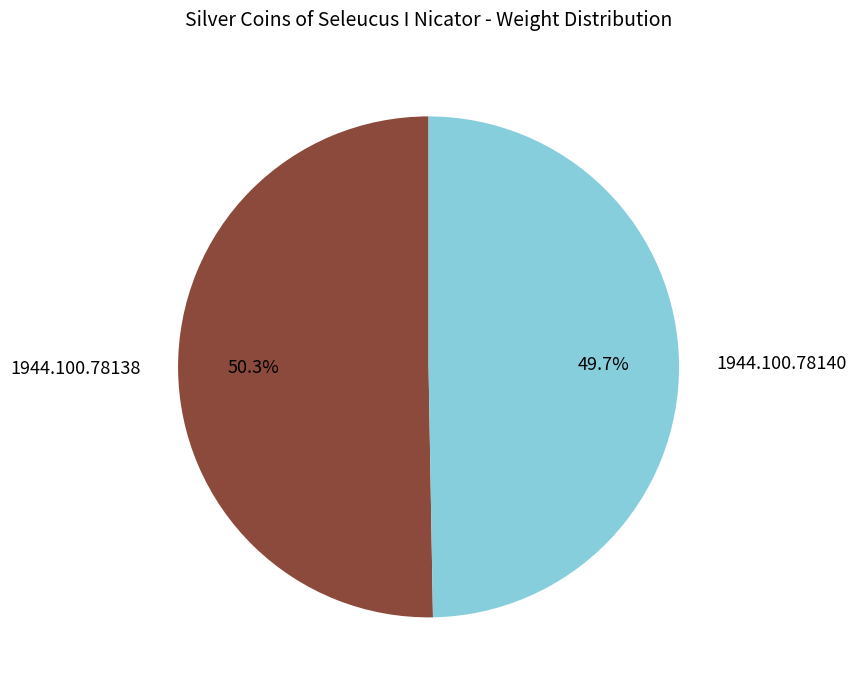

How many slices are in this pie chart?

2